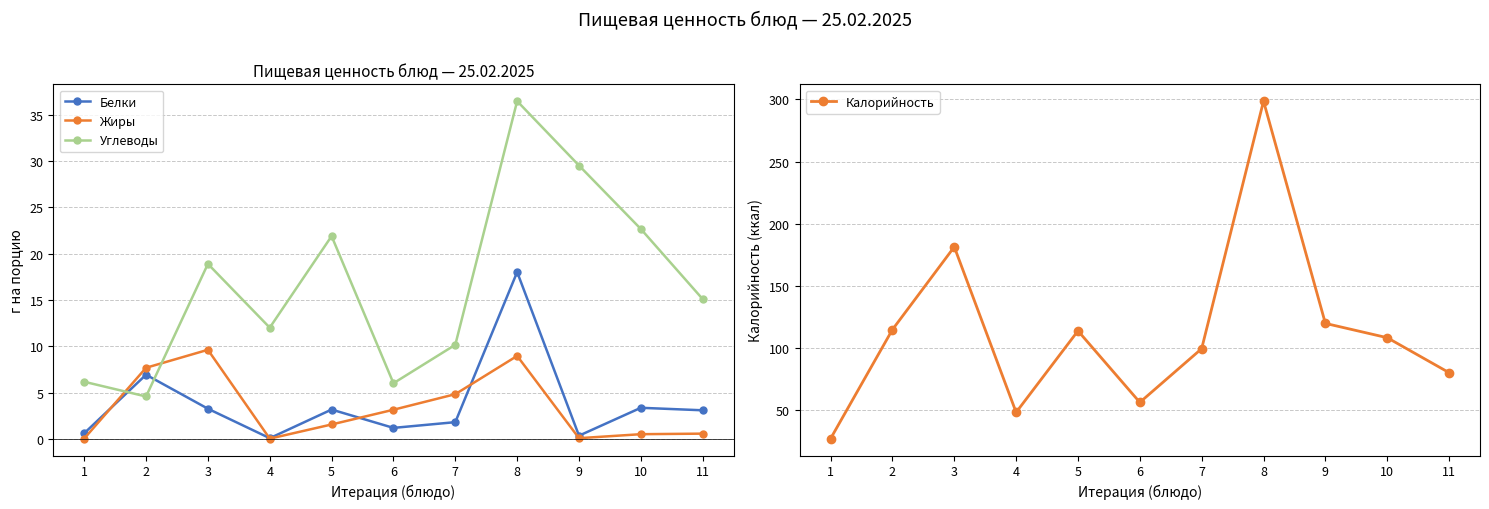

What are all the series names shown in the legend?

Белки, Жиры, Углеводы, Калорийность